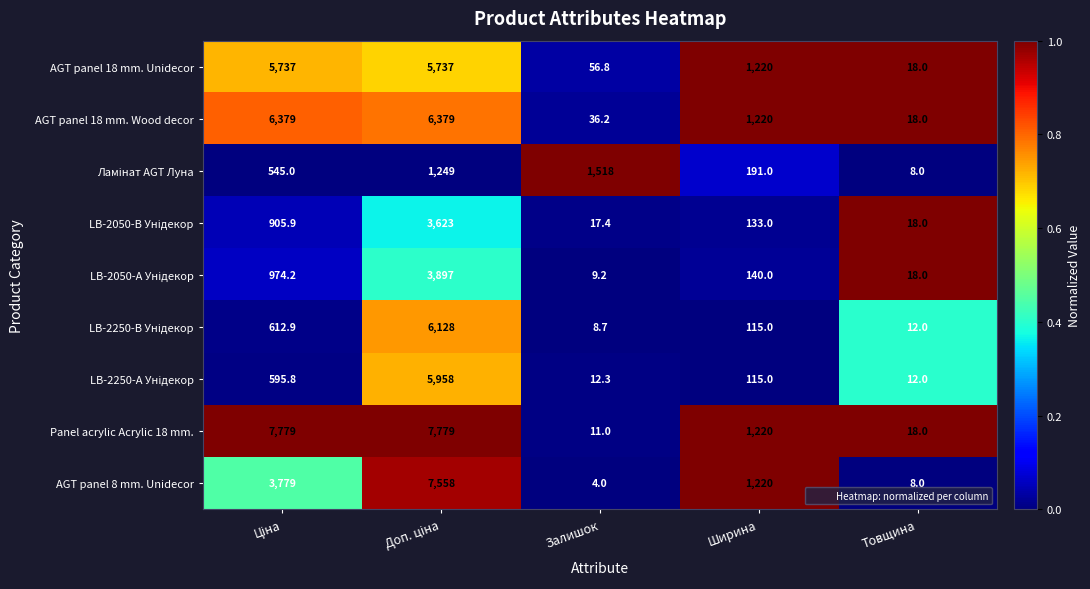

Which series has the largest range (max minus min)?

Panel acrylic Acrylic 18 mm.